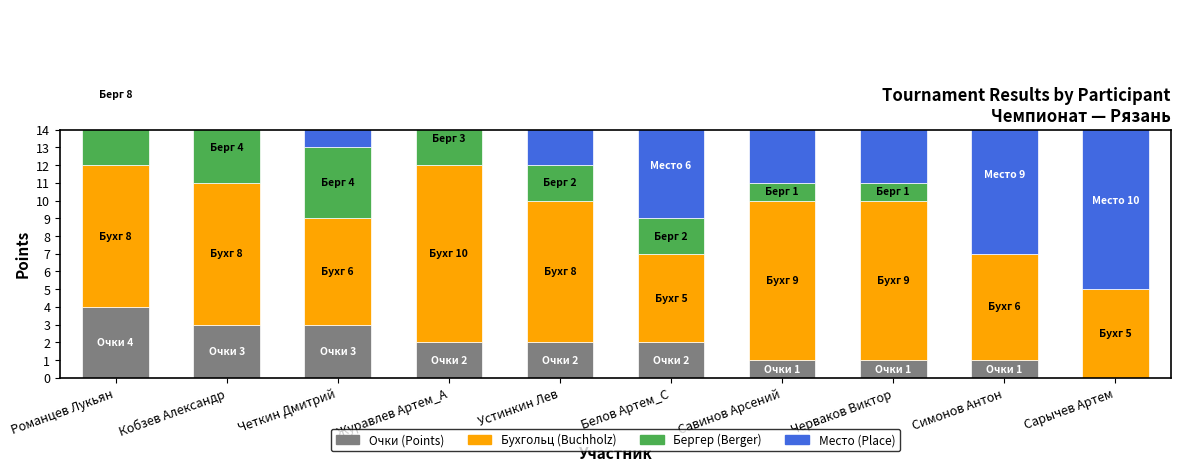

Is it true that Место equals 2 at Белов Артем_С?

False